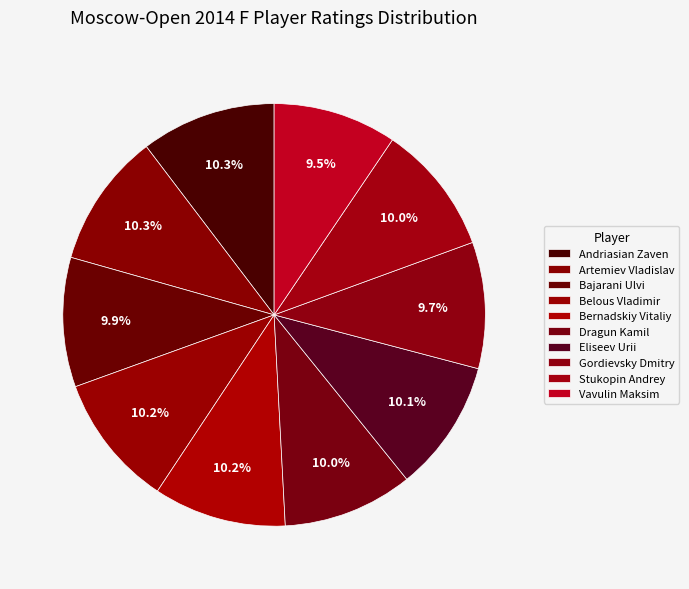

What is the largest slice in the pie chart?

Andriasian Zaven